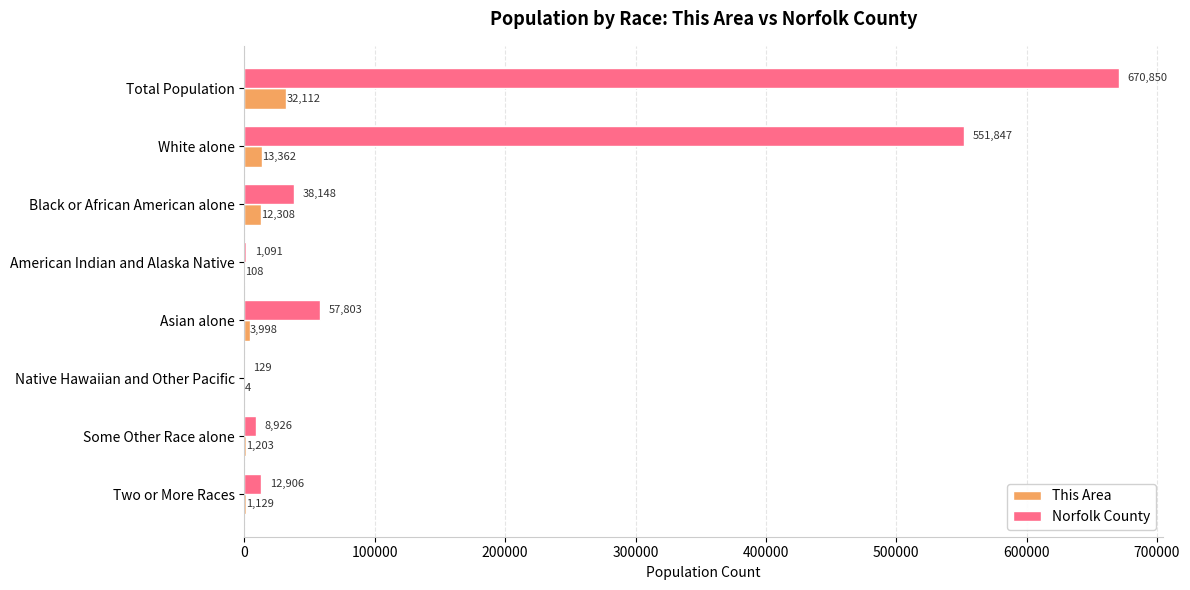

Which series changed the most between Asian alone and Some Other Race alone?

Norfolk County